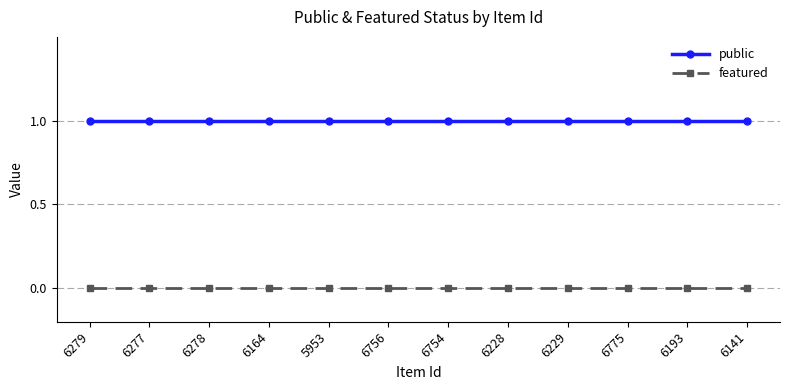

True or false: featured and public cross at least once.

False